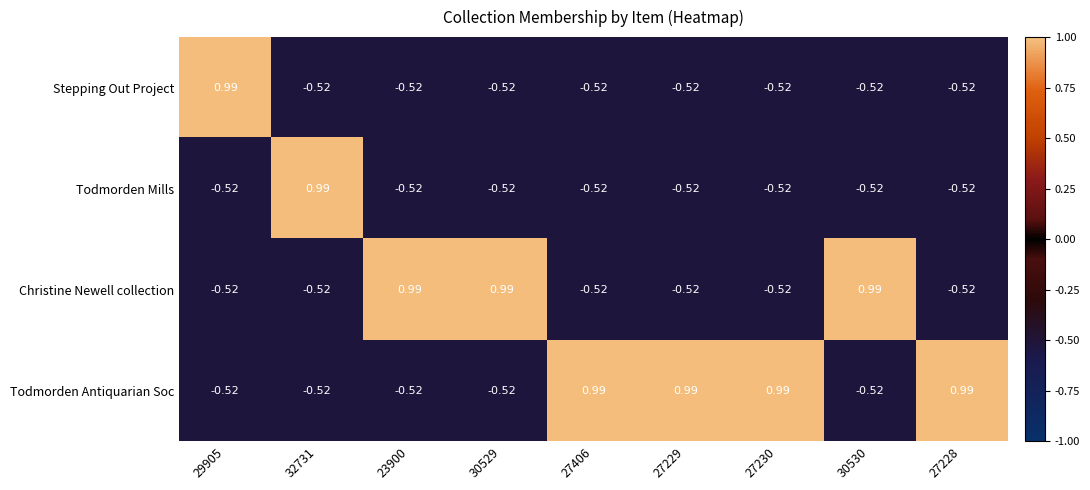

How many values in Todmorden Antiquarian Soc are above zero?

4